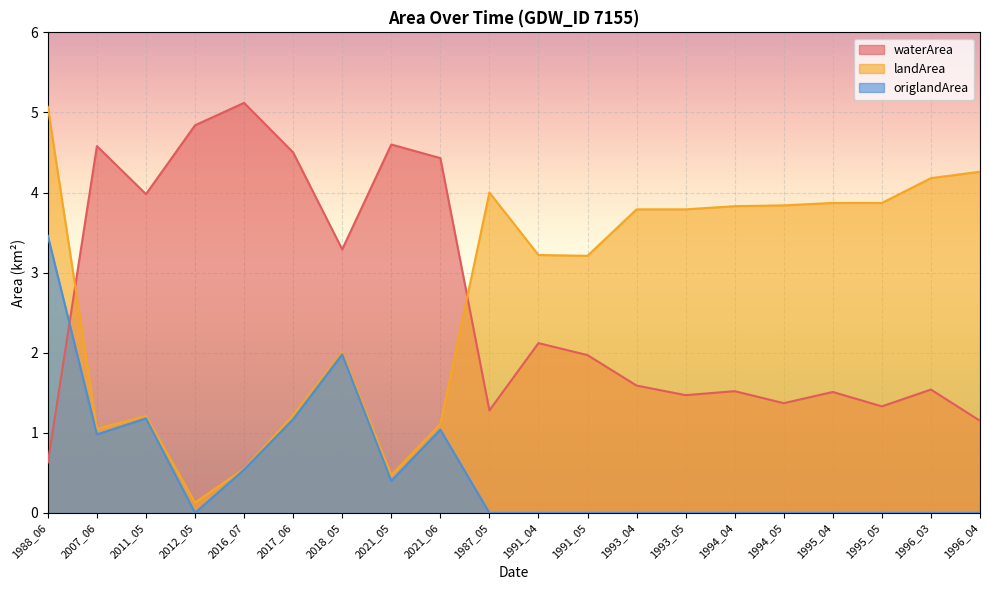

What are all the series names shown in the legend?

waterArea, landArea, origlandArea